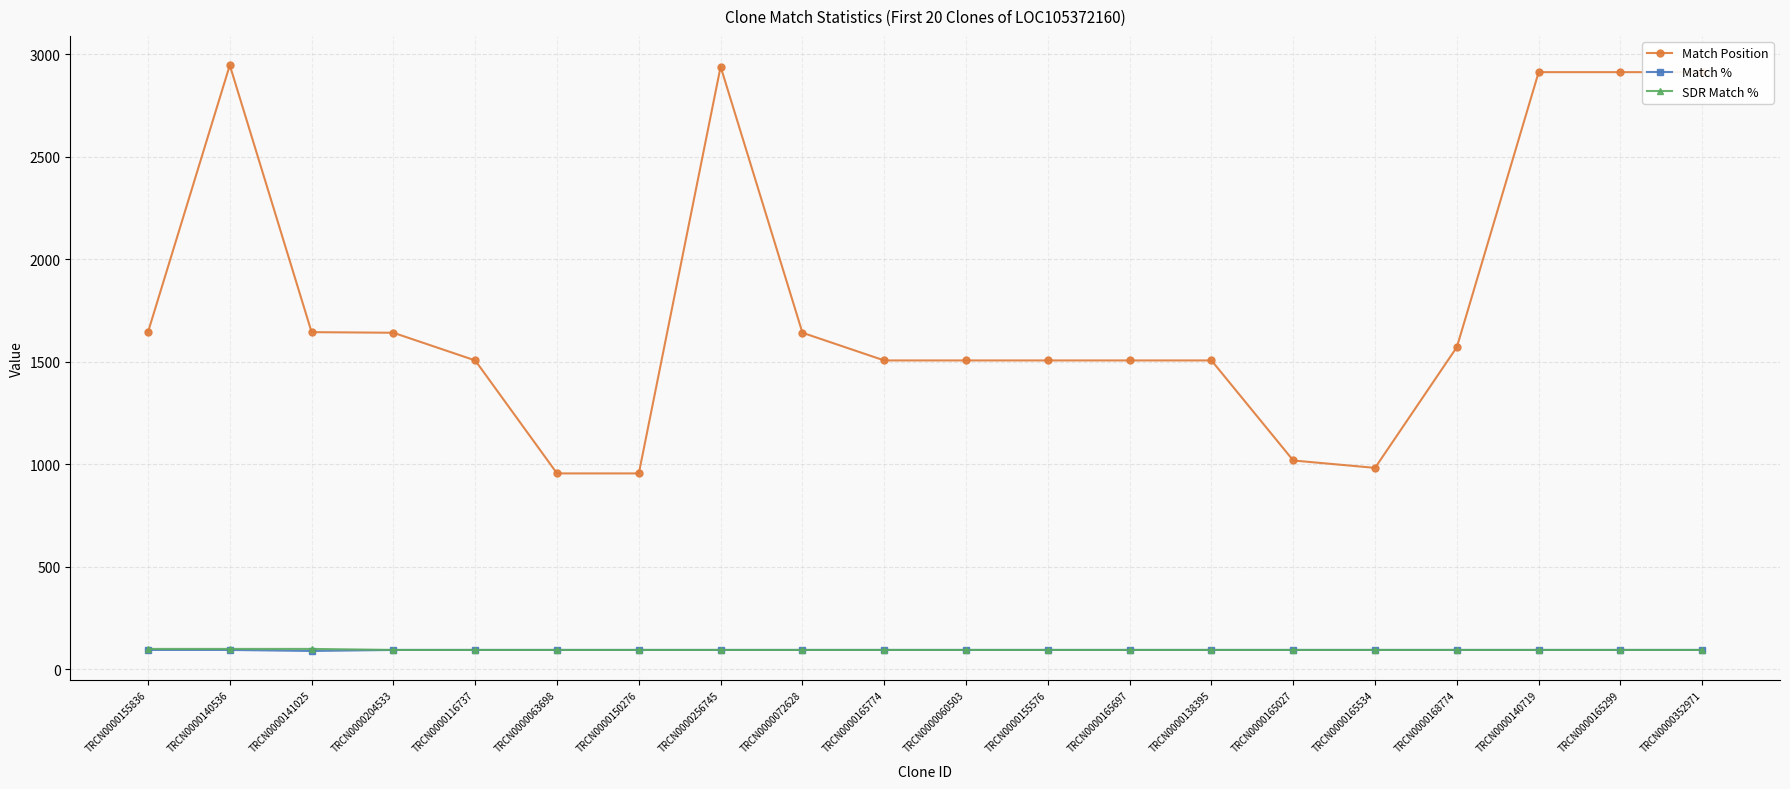

How many values in the Match % series are below 95?

1